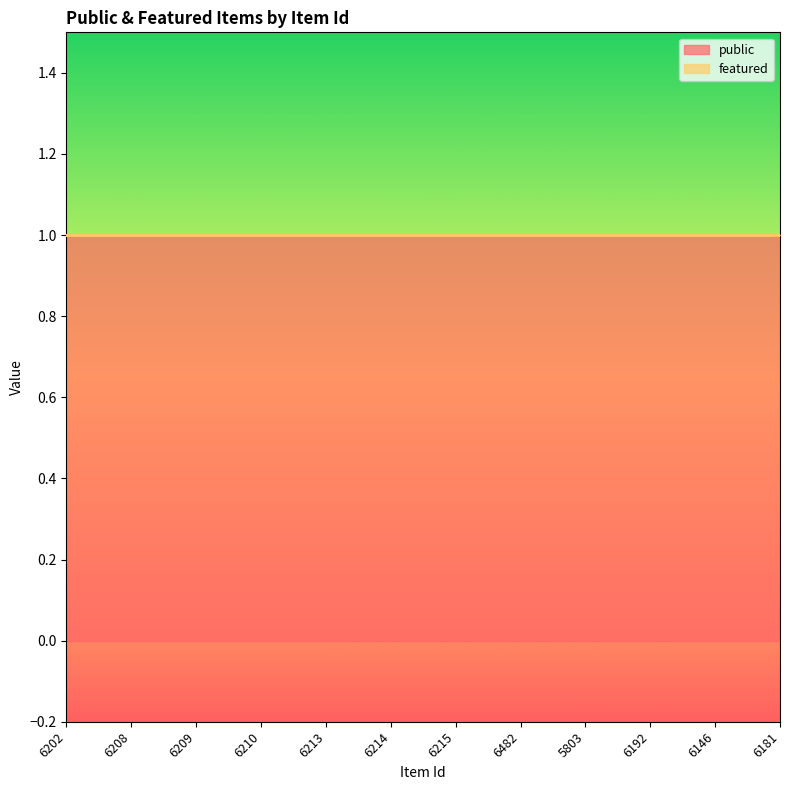

What is the spread (max minus min) of values at 6192?

1